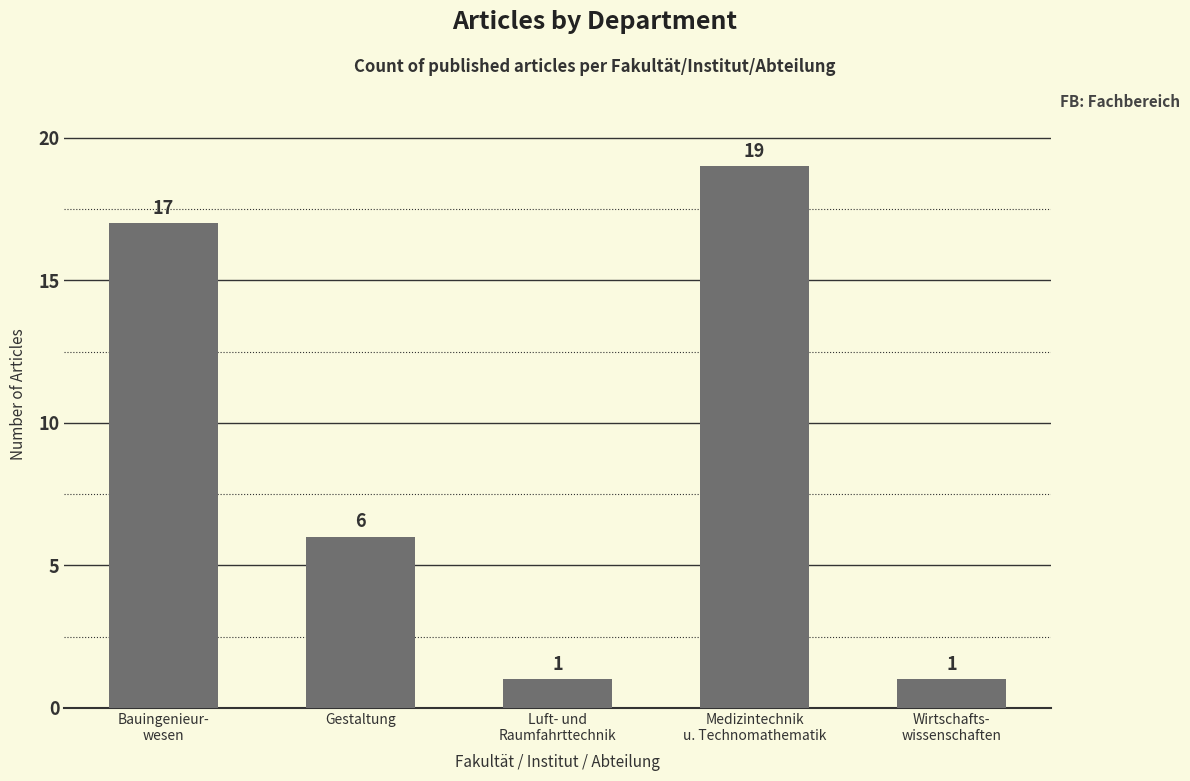

Read the value at Bauingenieur-
wesen, to the nearest 10.

20